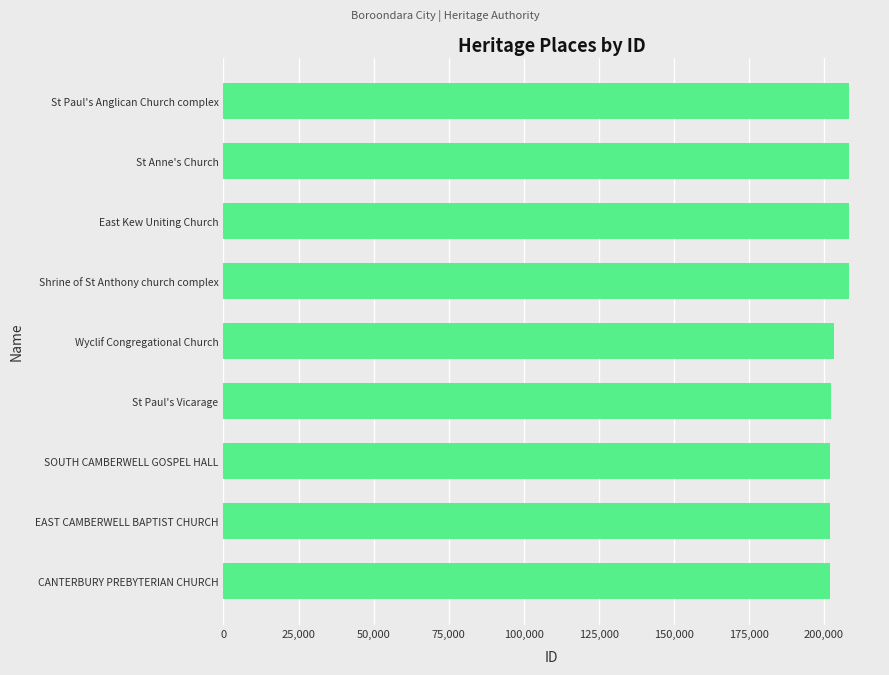

How many data points does each series have?

9